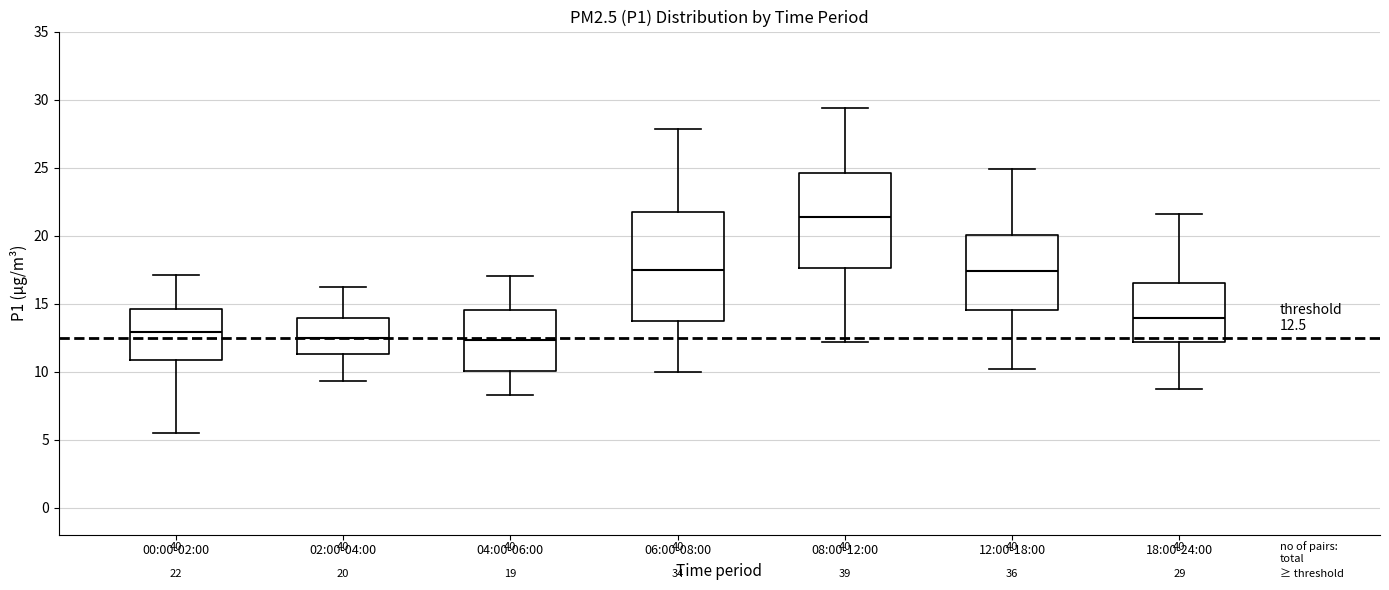

Which box is the tallest, from its lower edge to its upper edge?

06:00-08:00